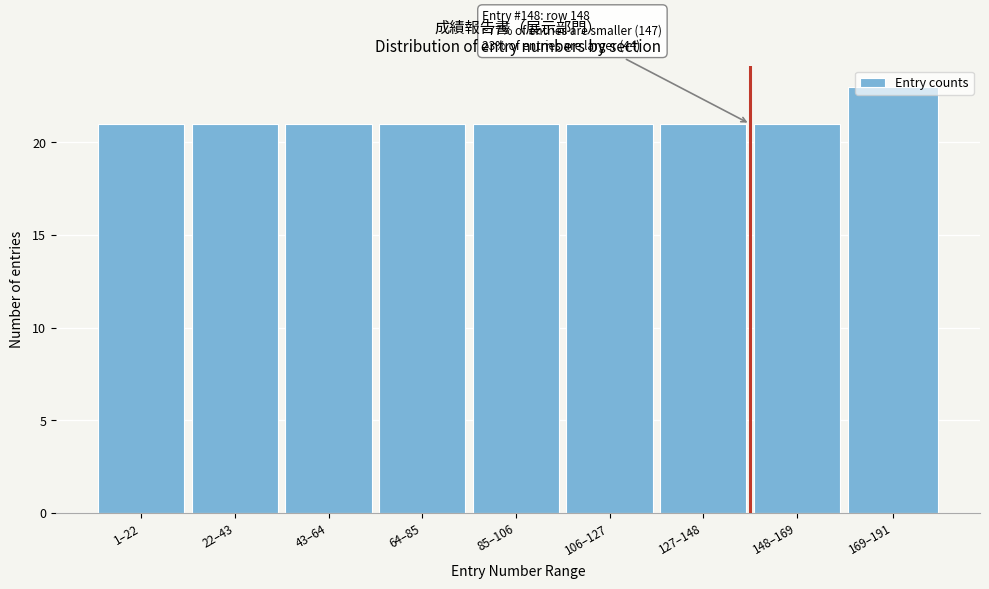

True or false: the data shows 15 at 169–191.

False